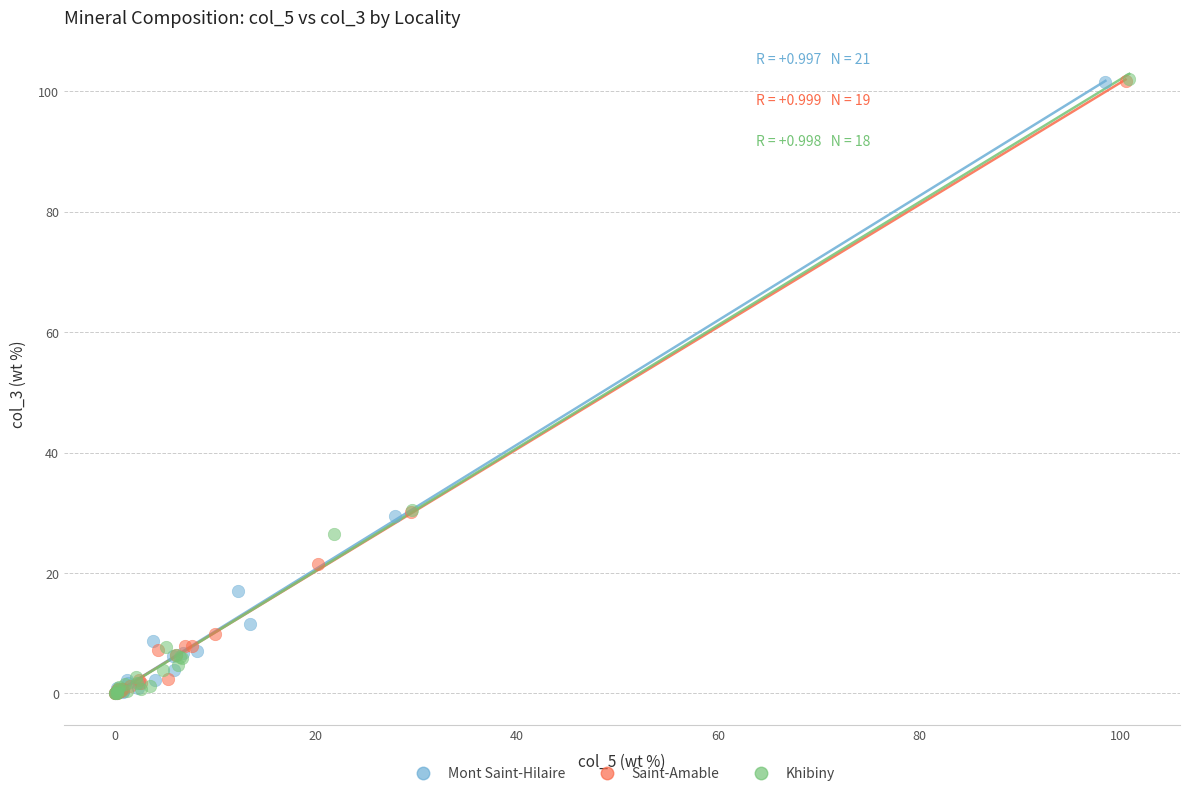

Which series has the largest Y range (max minus min)?

Khibiny